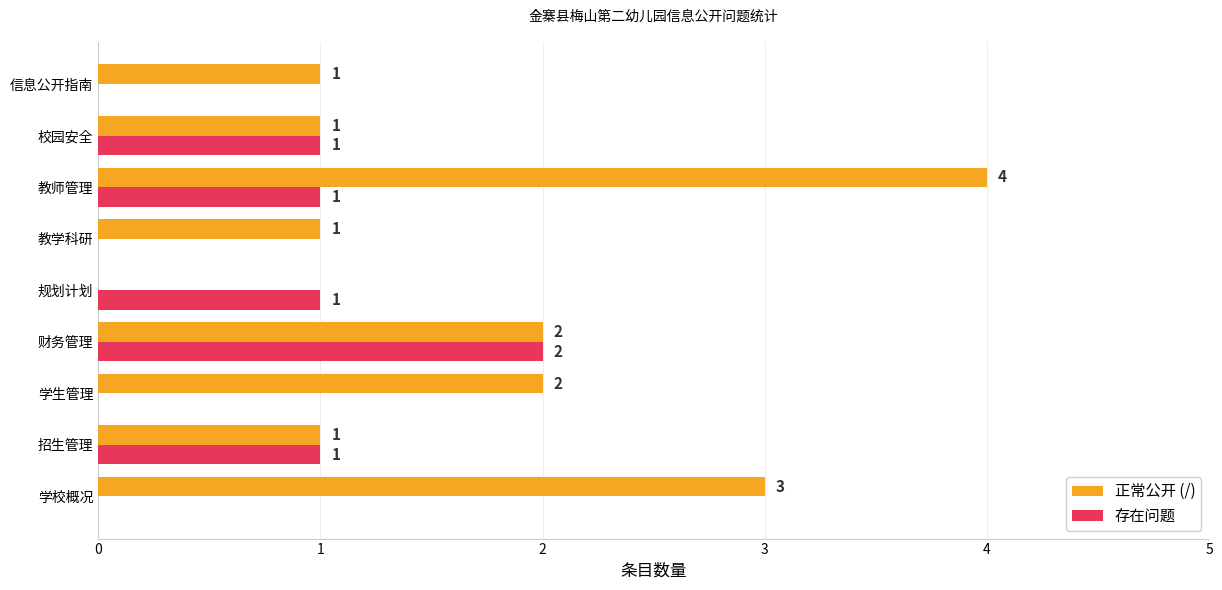

What is the sum of all 存在问题 values?

6